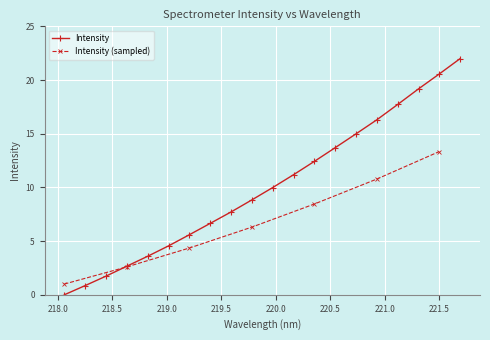

True or false: Intensity has more than 1 points higher than both neighbors.

False